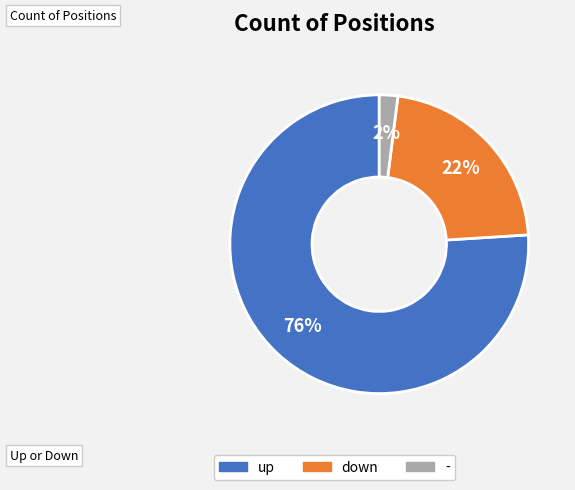

Which slice represents more than half of the pie?

up